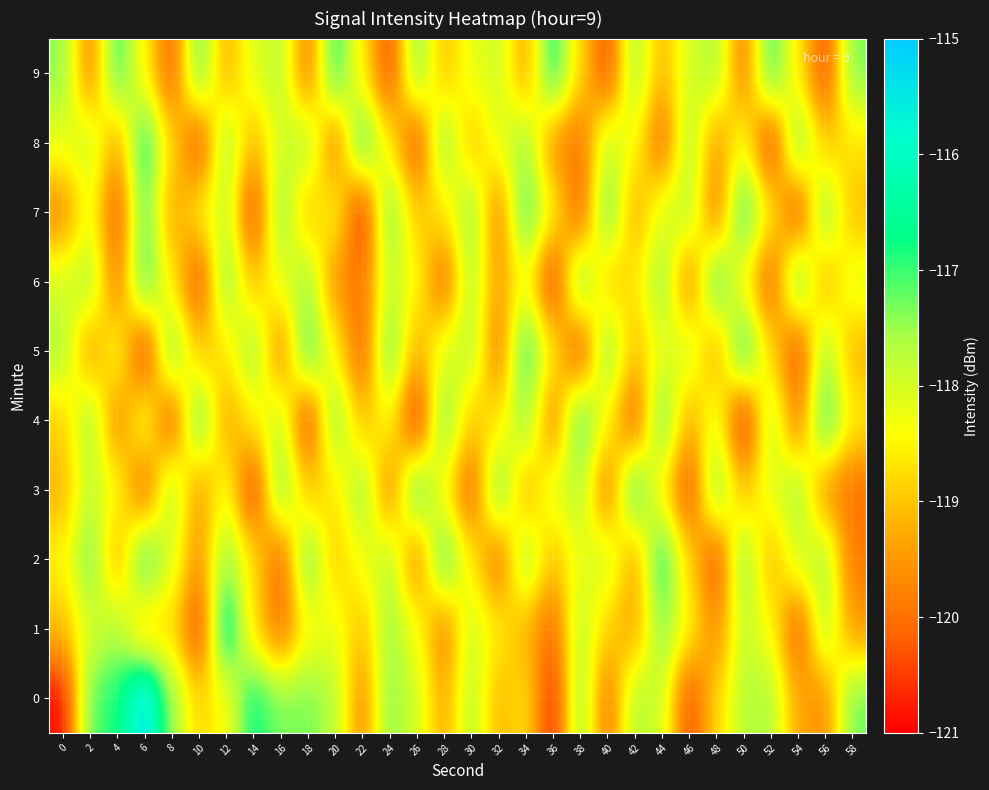

Rank the series by their maximum value, from lowest to highest.

6, 3, 4, 7, 2, 5, 8, 9, 1, 0